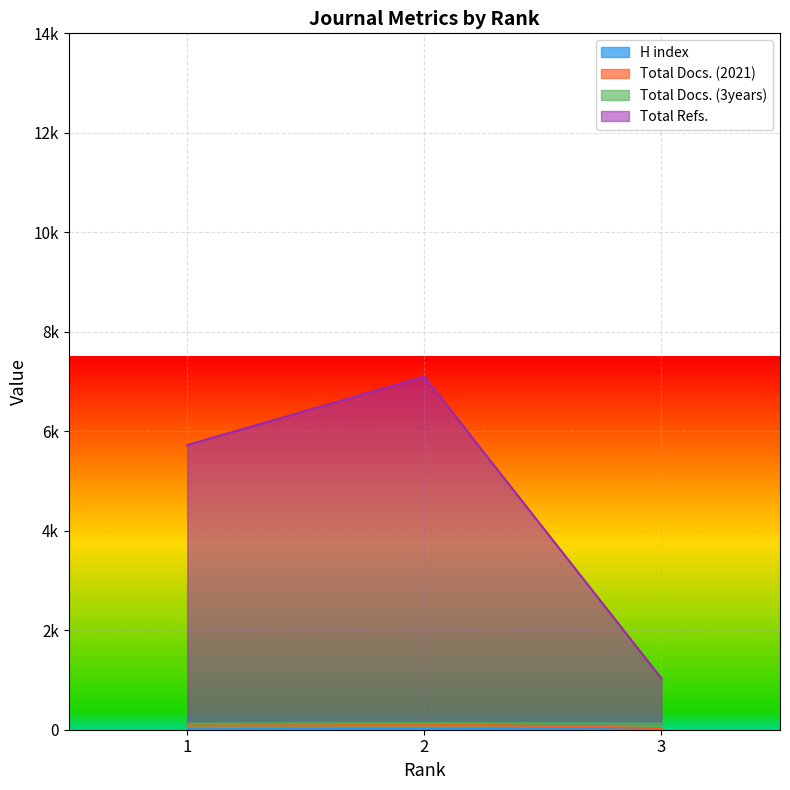

What is the spread (max minus min) of values at 3?

1023